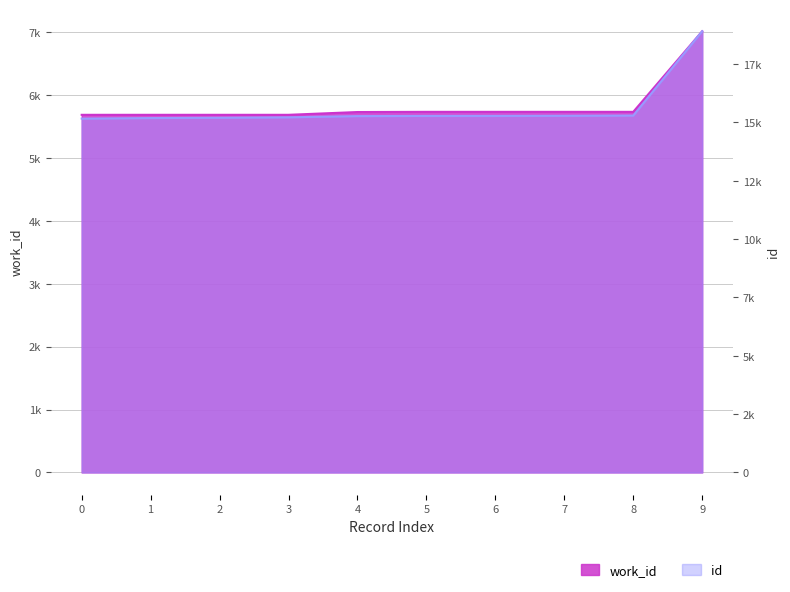

Between 3 and 1, which is larger?

3